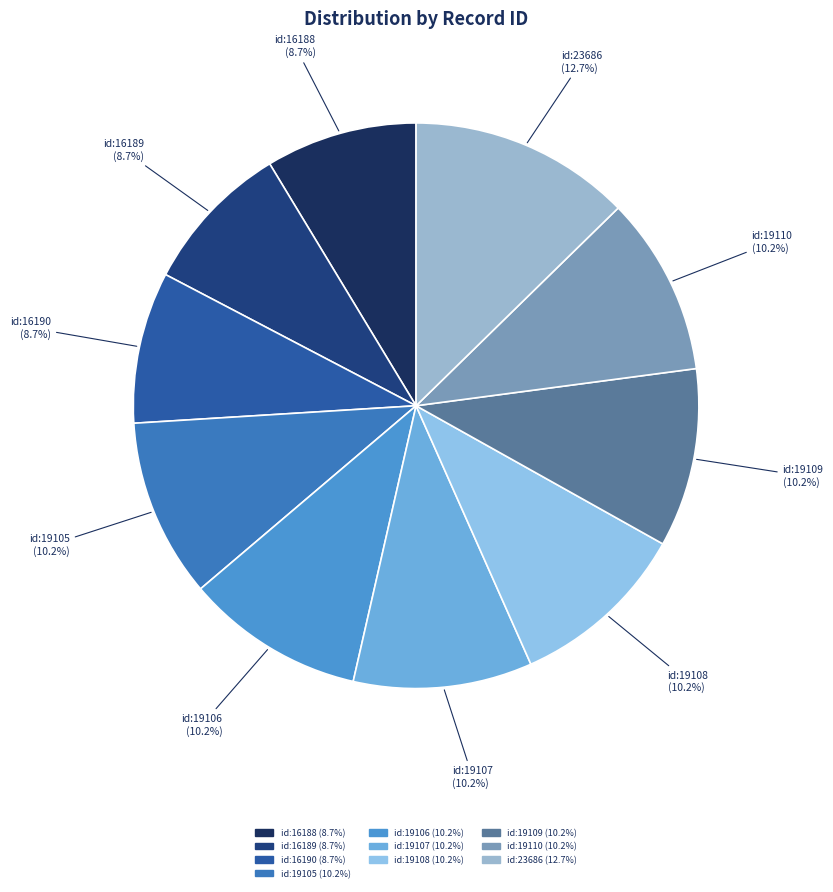

Between id:23686 and id:19107, which is larger?

id:23686